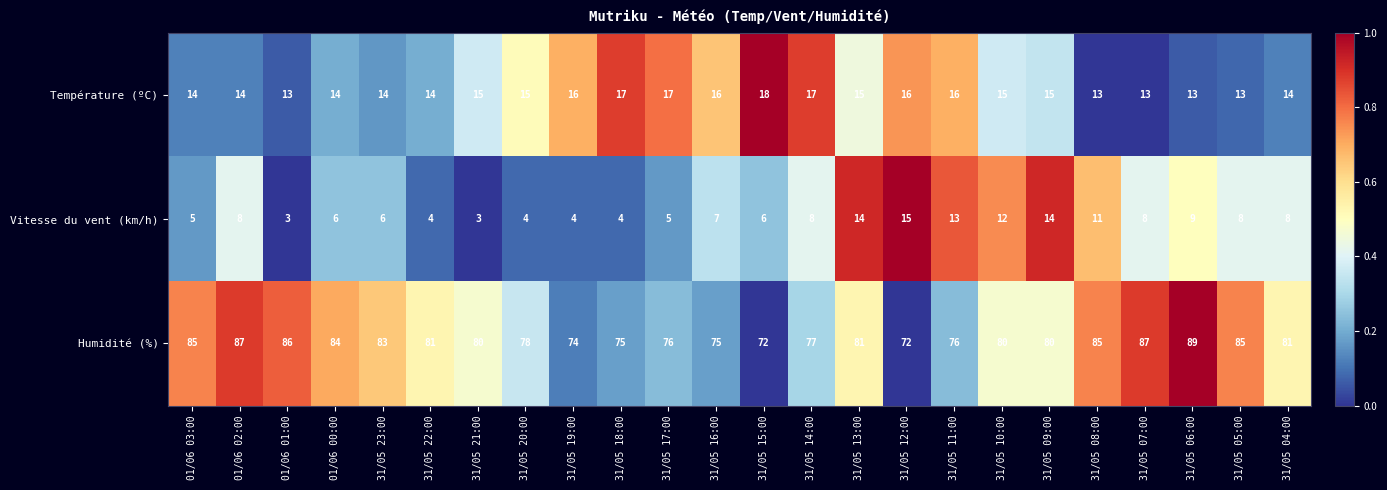

Which series has the largest total across all categories?

Humidité (%)